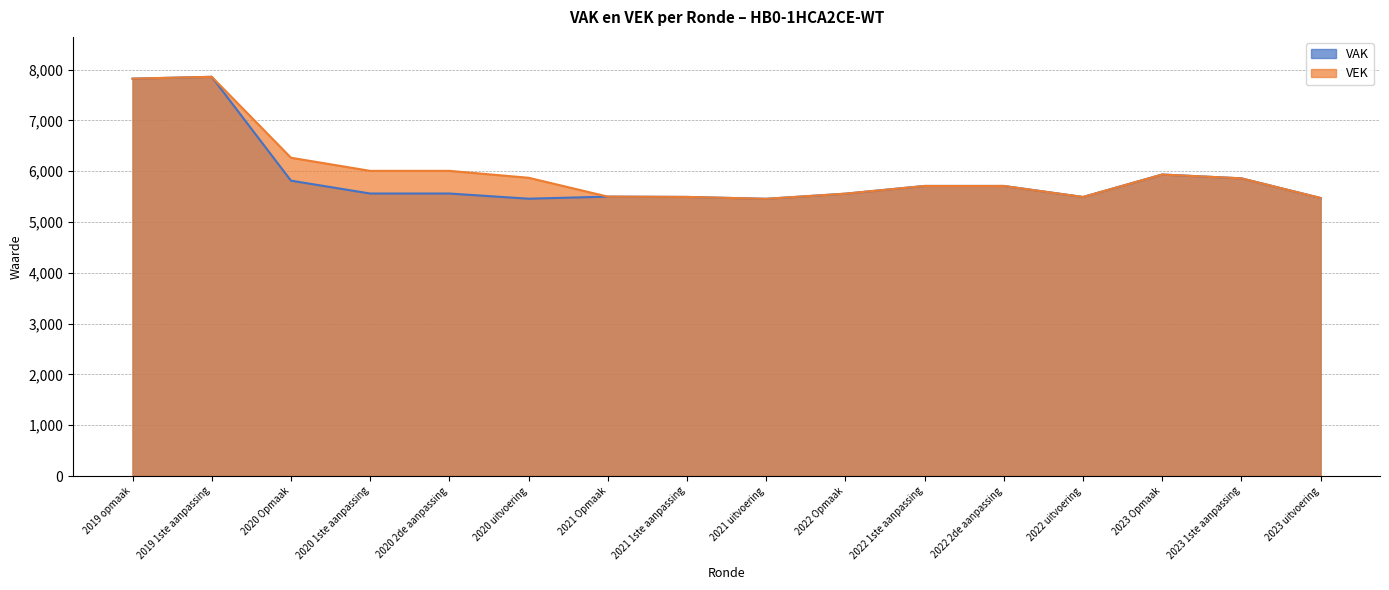

Rank the series at 2020 Opmaak from highest to lowest value.

VEK, VAK